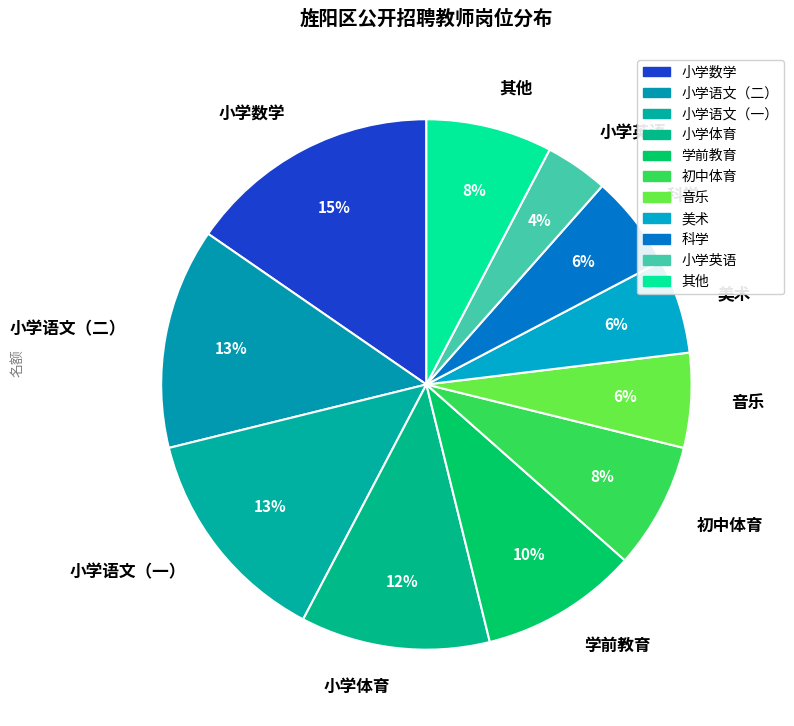

Which has a higher value, 小学语文（一） or 小学体育?

小学语文（一）